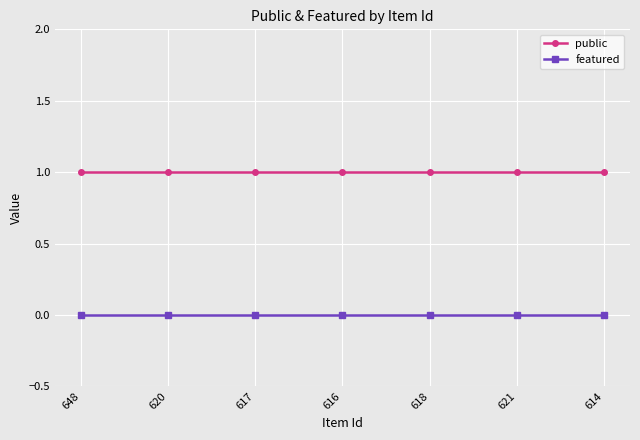

Reading right to left, transcribe all the data shown in this chart.

public: 614=1	621=1	618=1	616=1	617=1	620=1	648=1
featured: 614=0	621=0	618=0	616=0	617=0	620=0	648=0